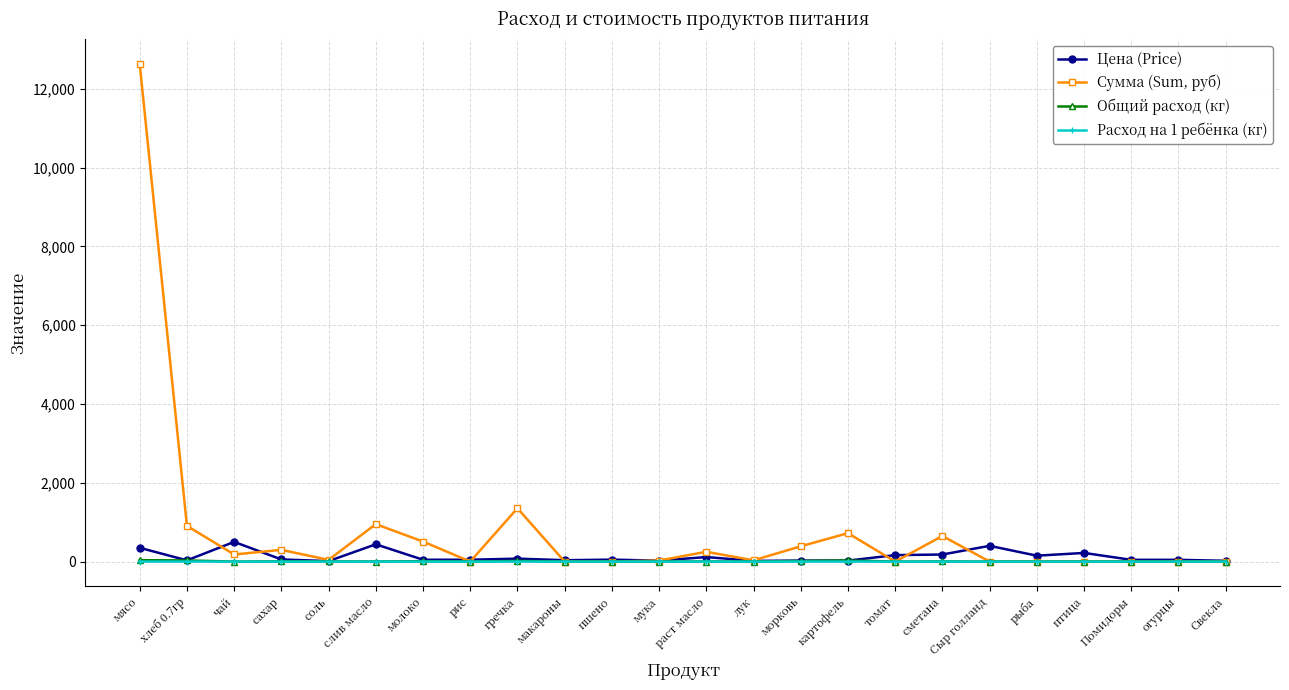

Count the number of data series in this chart.

4